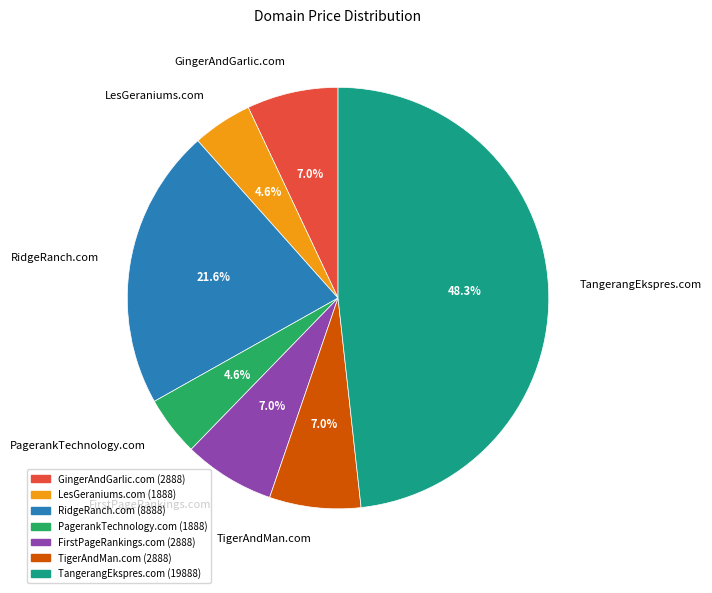

How much of the chart is everything except TigerAndMan.com?

93.0%